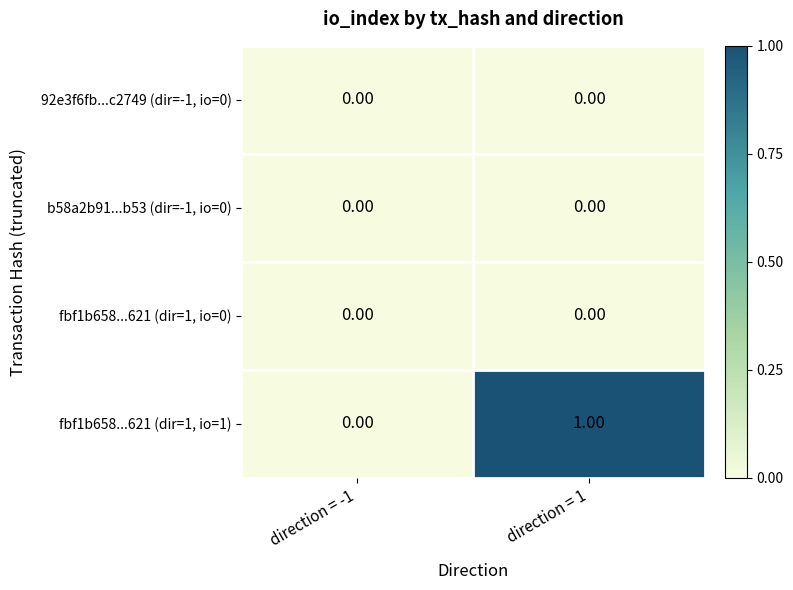

Which category has the highest value across all series?

direction = 1